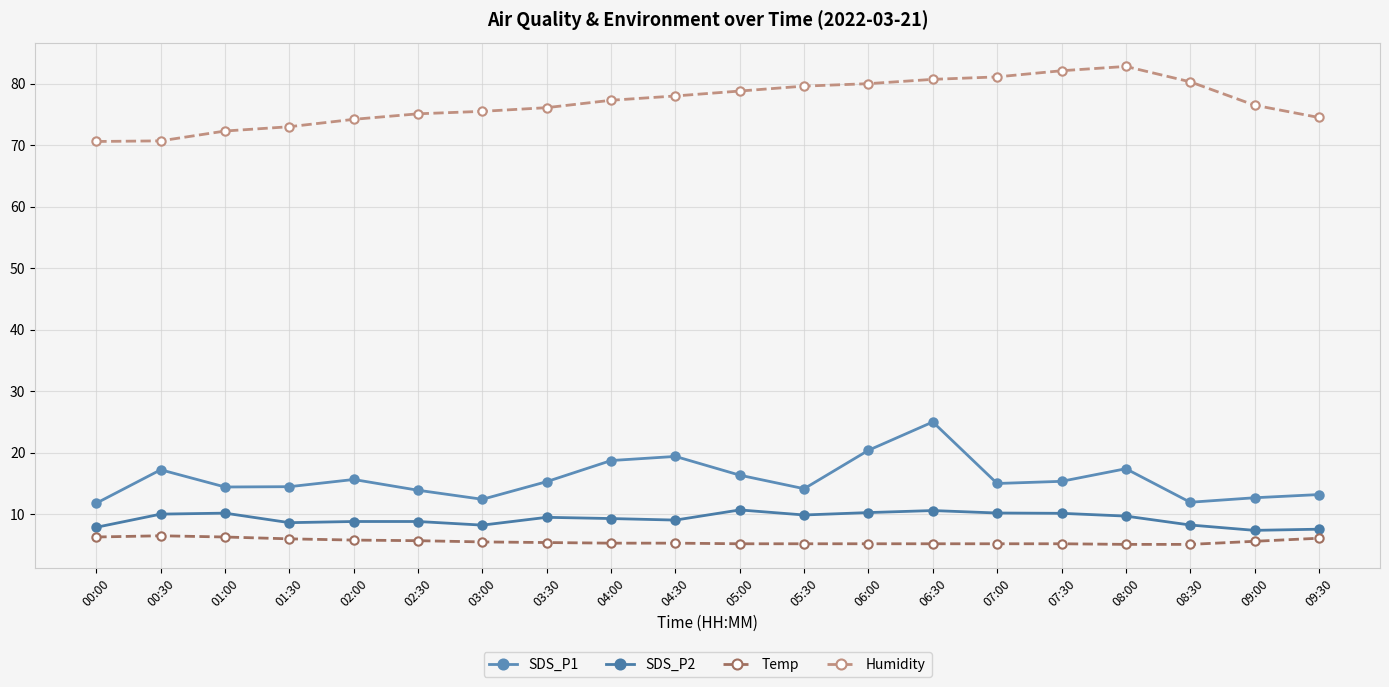

What is the label of the 19th point from the left?

09:00